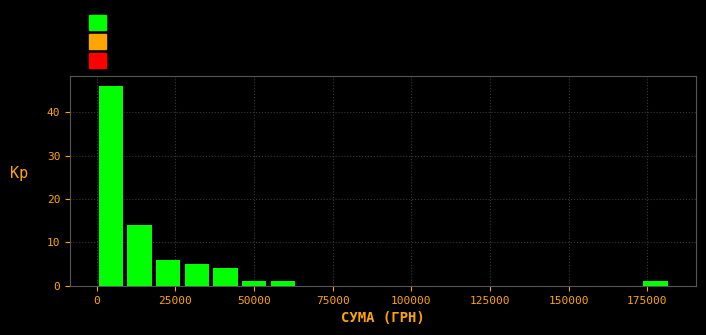

Around what value on the x-axis is the tallest bar? Give the approximate position of its centre, as read against the axis.

5000